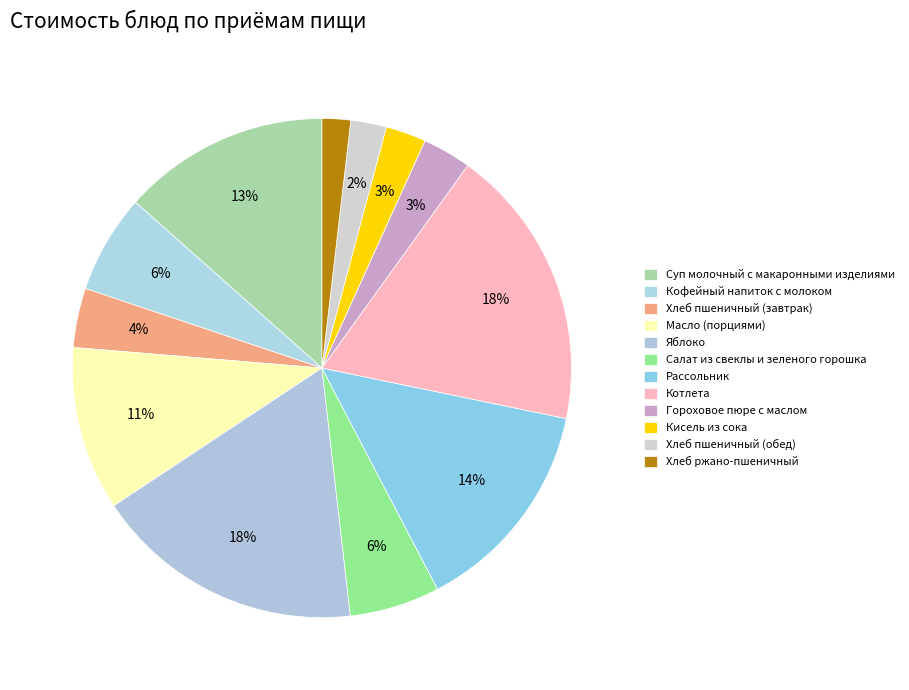

Combined, what portion of the pie is Салат из свеклы и зеленого горошка and Хлеб пшеничный (завтрак)?

9.7%